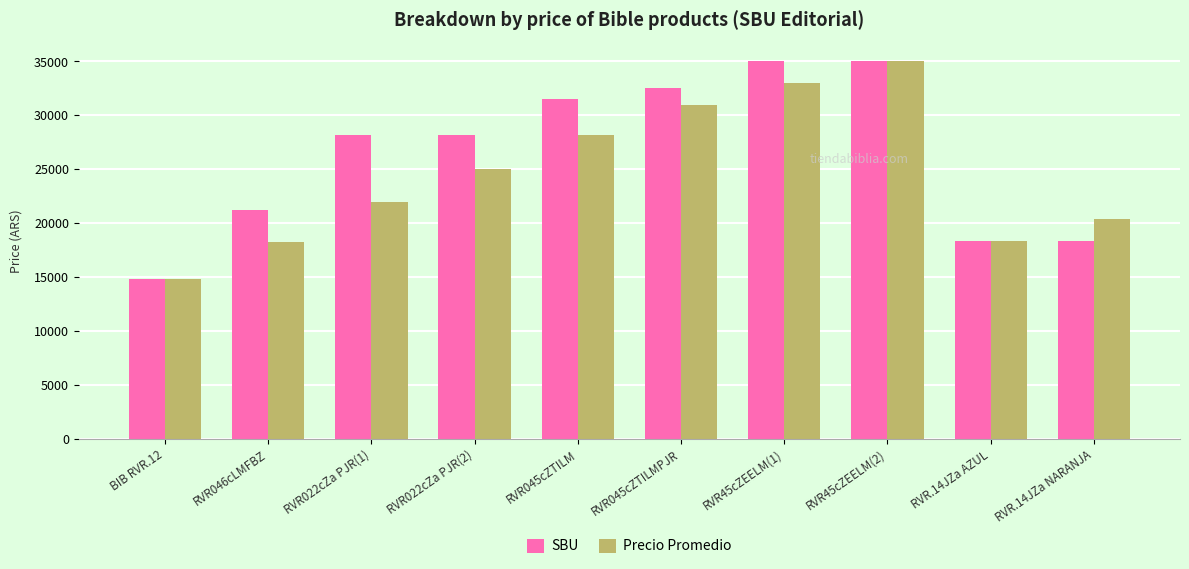

True or false: SBU has a value of 57729 at RVR45cZEELM(1).

False